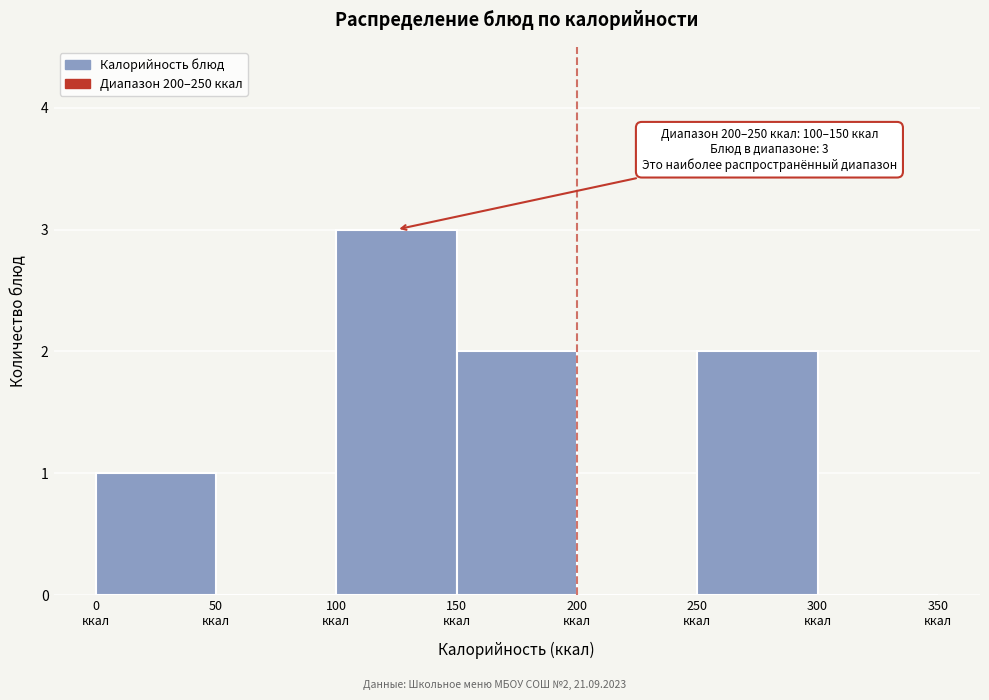

Over which range of the x-axis is the bar tallest?

100 to 150